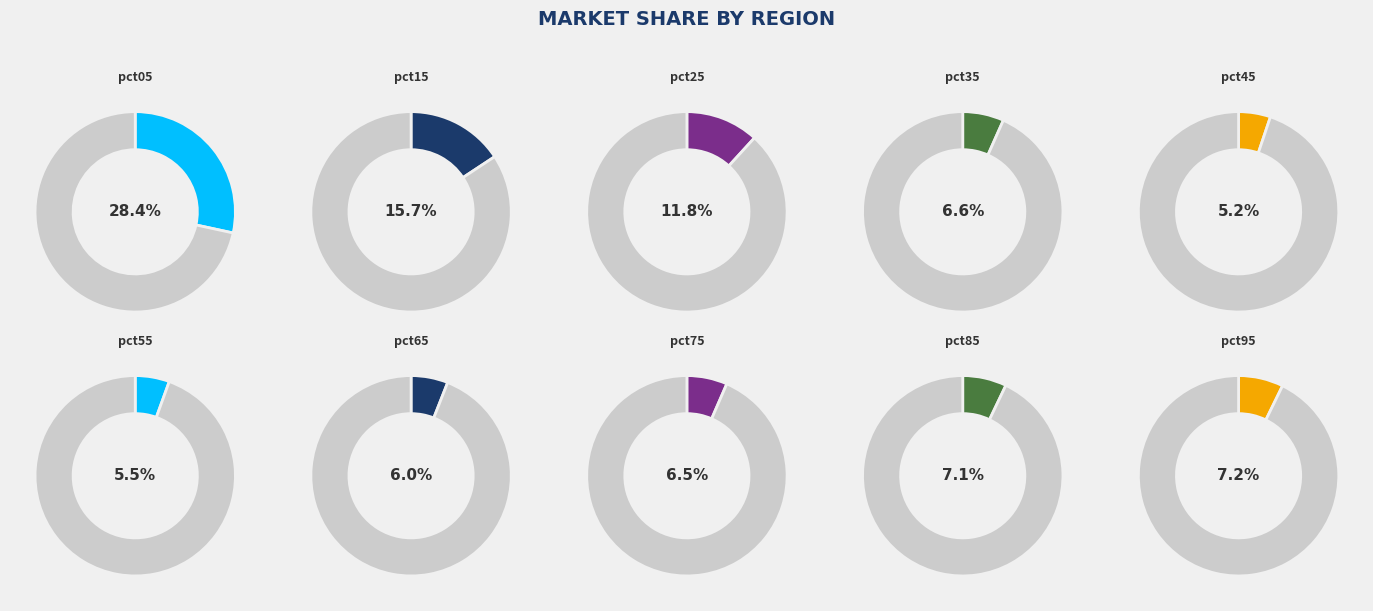

What percentage is the pct35 slice, to the nearest percent?

7%